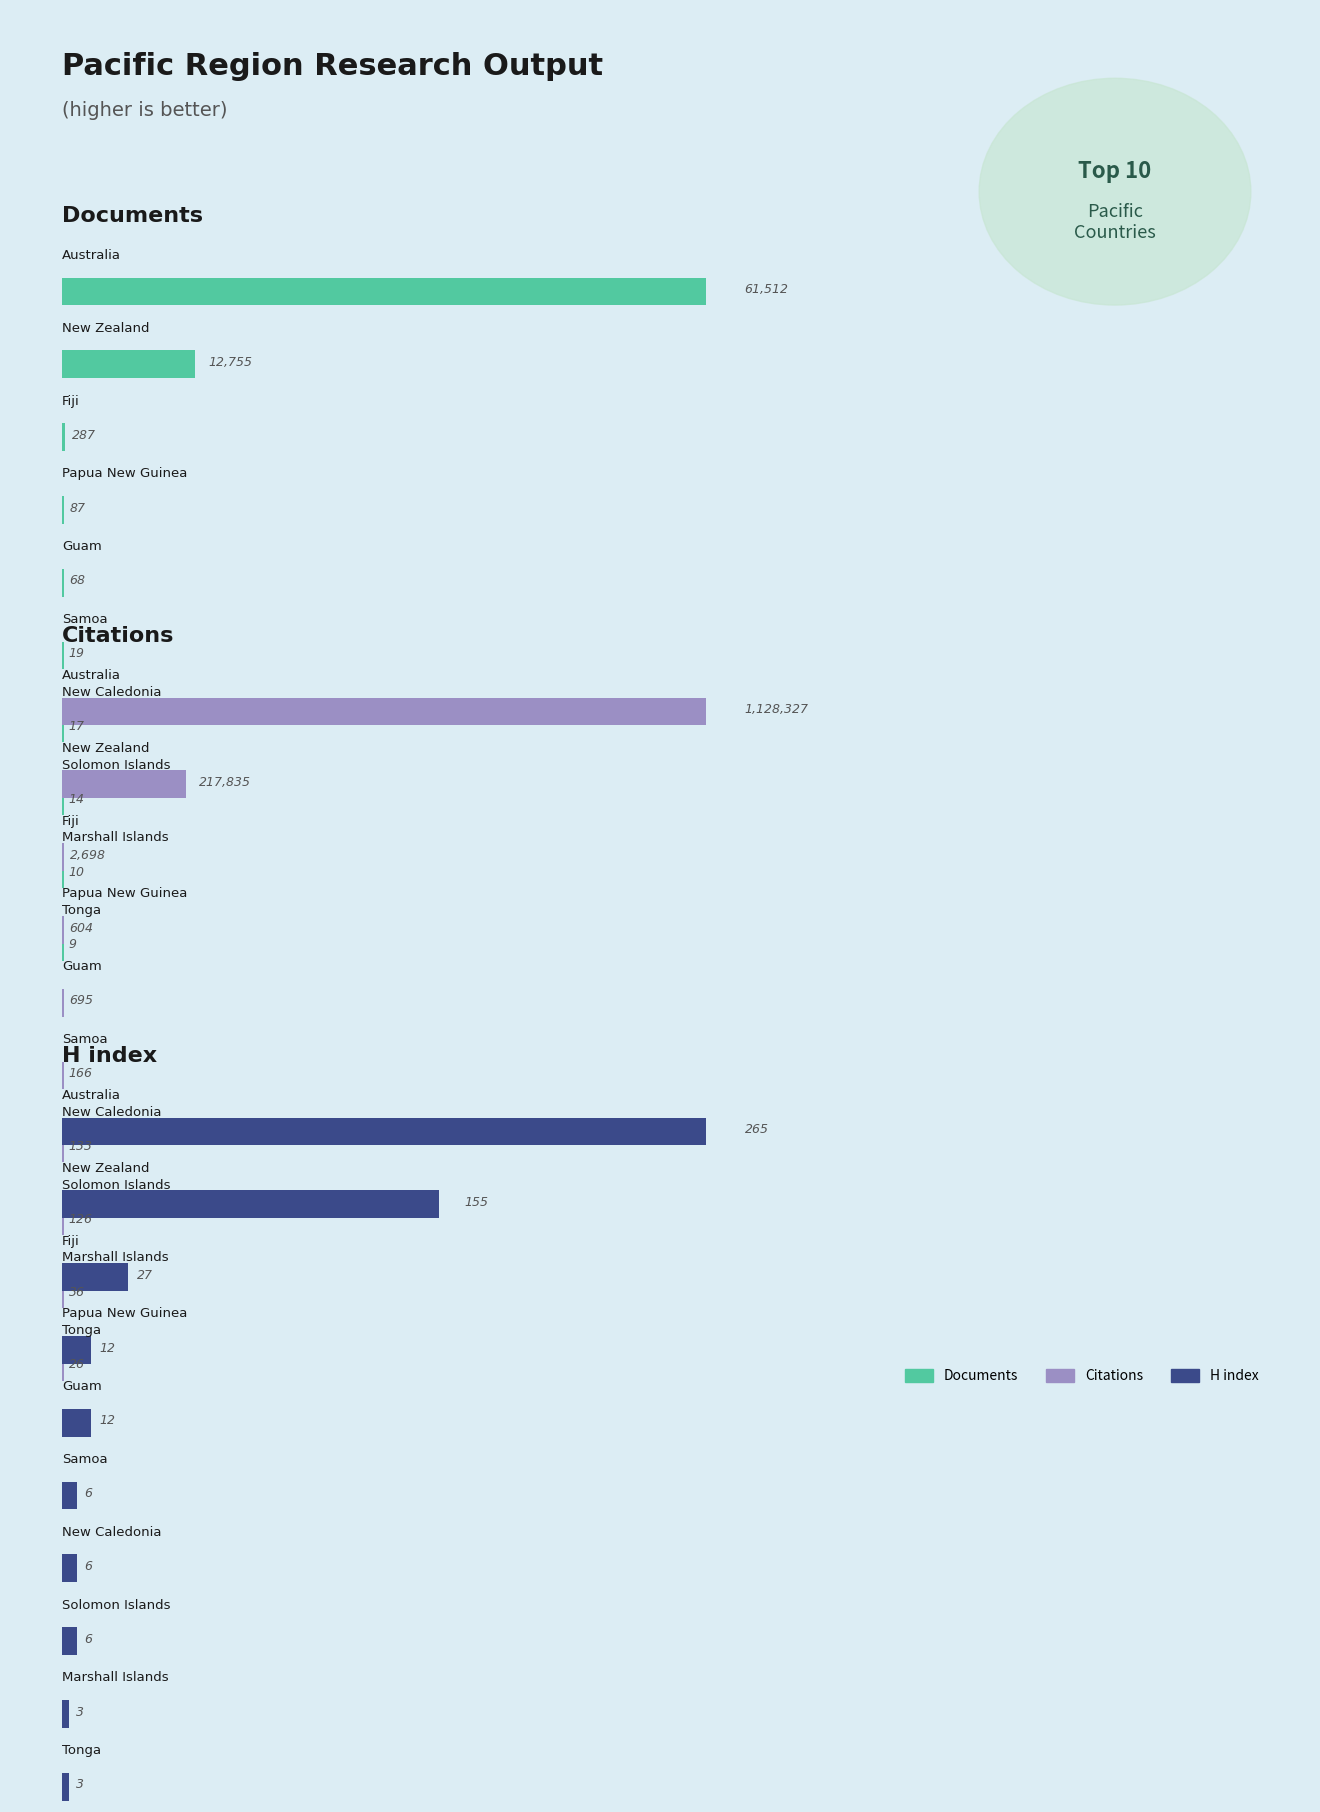

What are all the series names shown in the legend?

Documents, Citations, H index